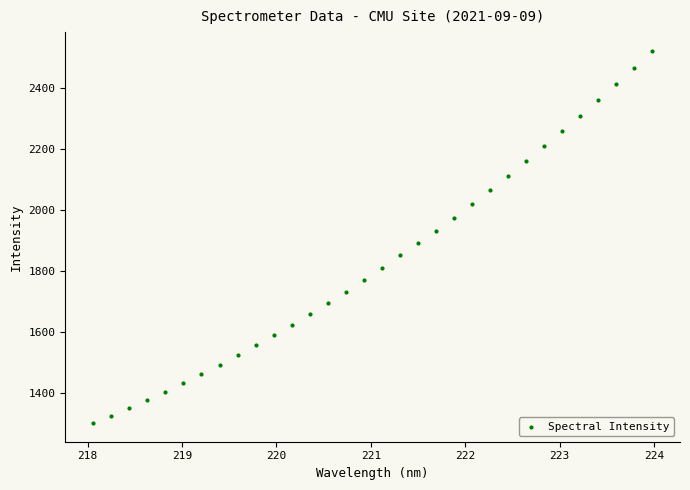

What is the range of Y values (max minus min)?

1222.4